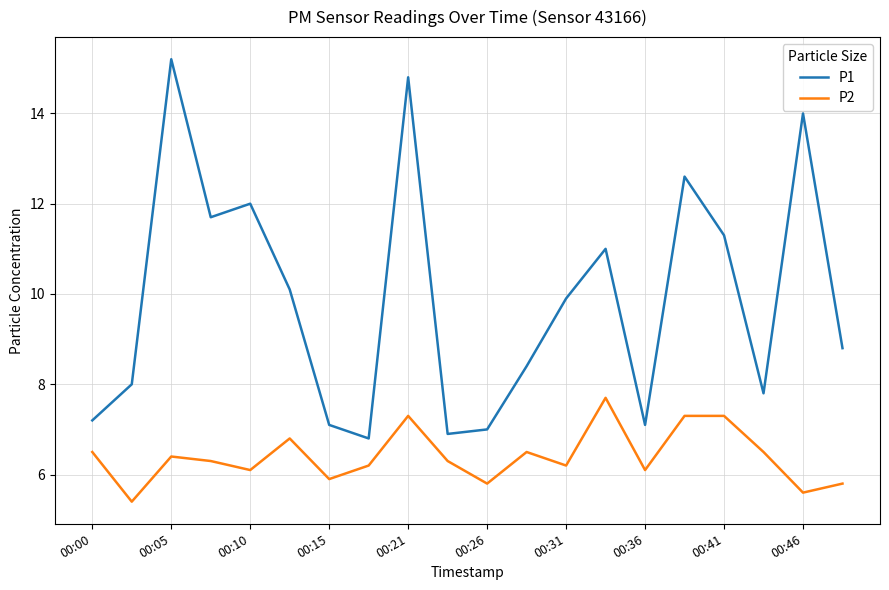

True or false: P1 and P2 cross at least once.

False